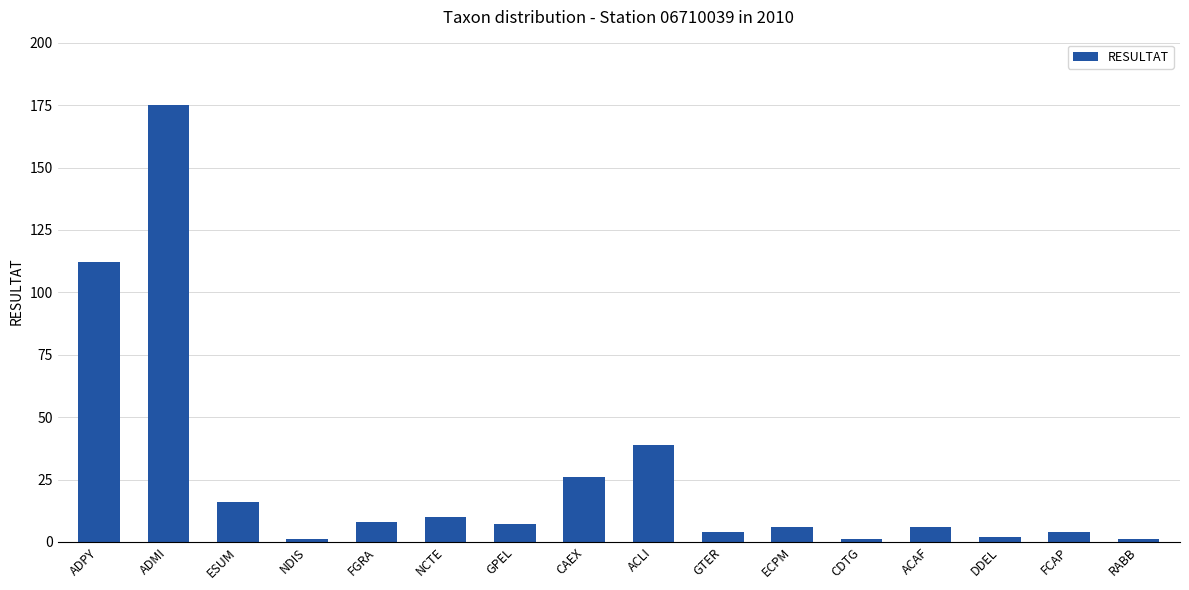

What value does the data have at ECPM?

6